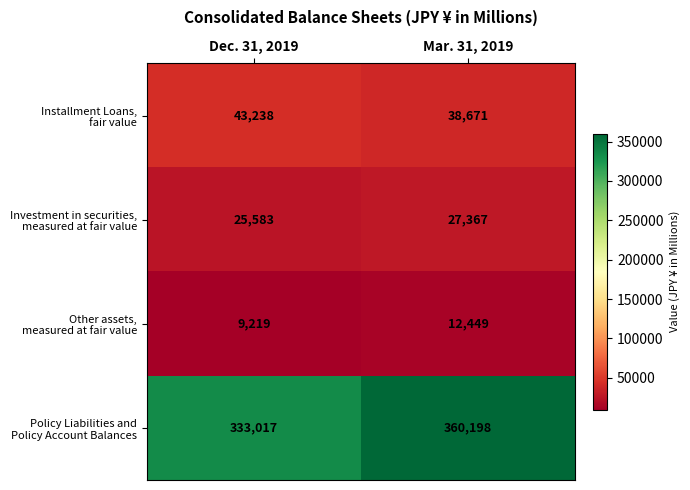

Count the number of data series in this chart.

4